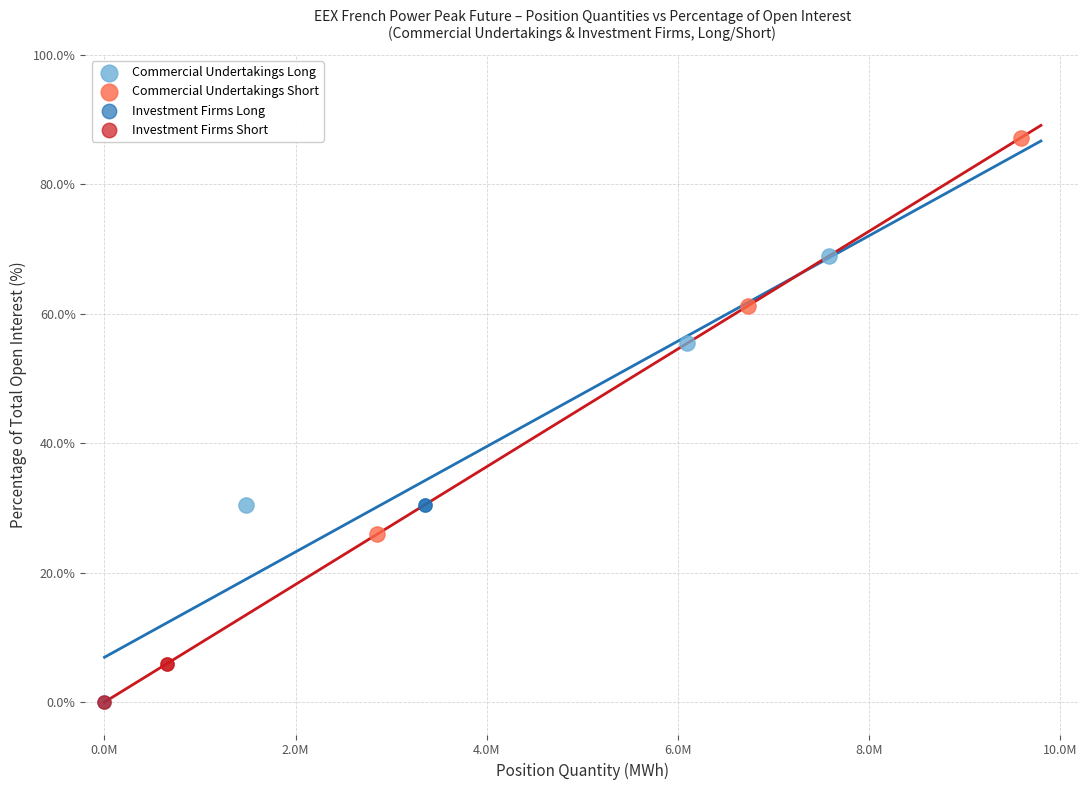

Which series contains the highest Y value?

Commercial Undertakings Short